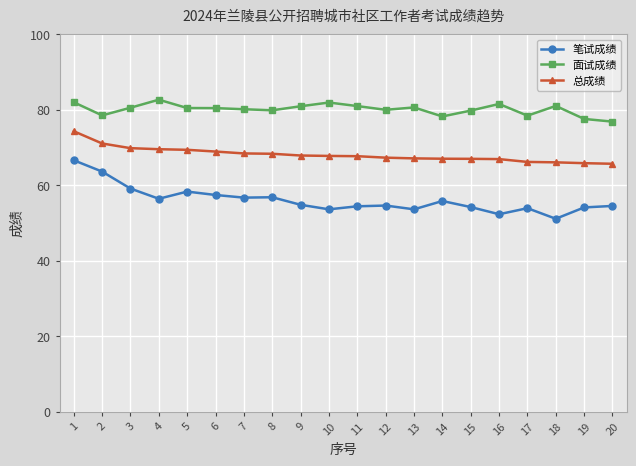

Which series has the largest total across all categories?

面试成绩